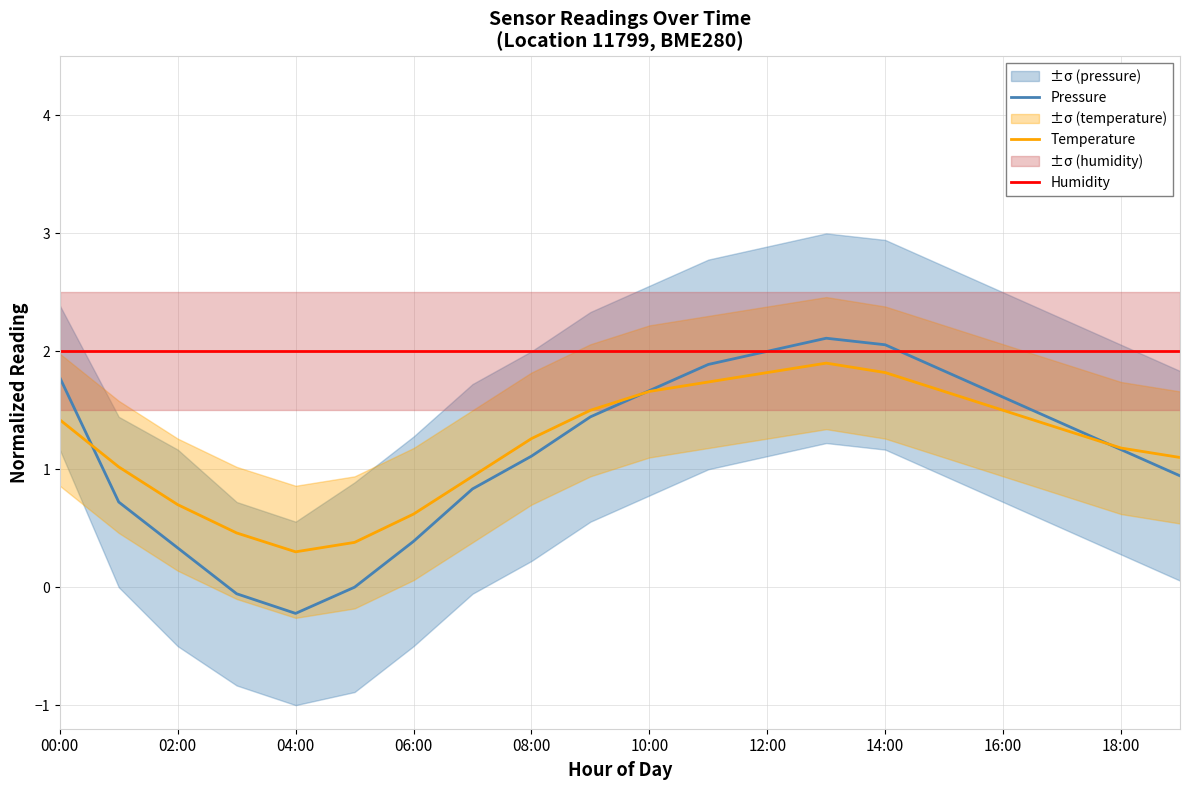

True or false: Pressure has a value of 1.8 at 00:00.

True